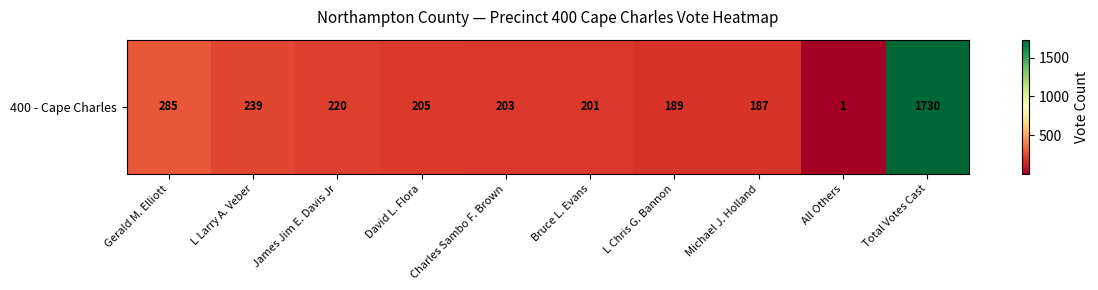

What is the average value?

346